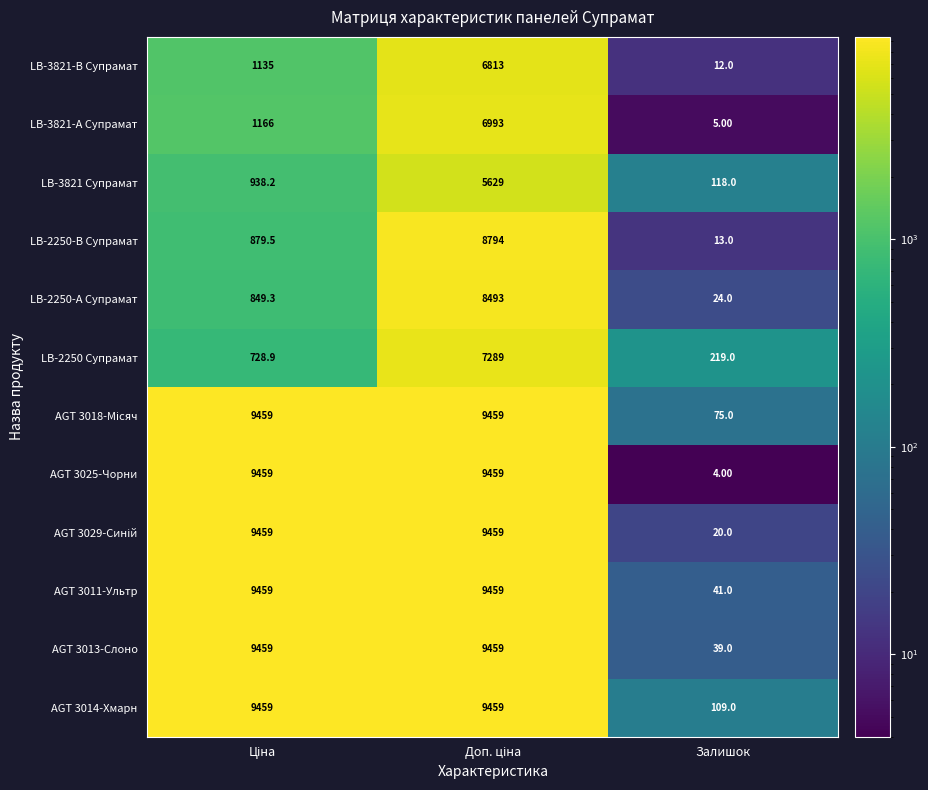

Which series has the largest total across all categories?

AGT 3014-Хмарн